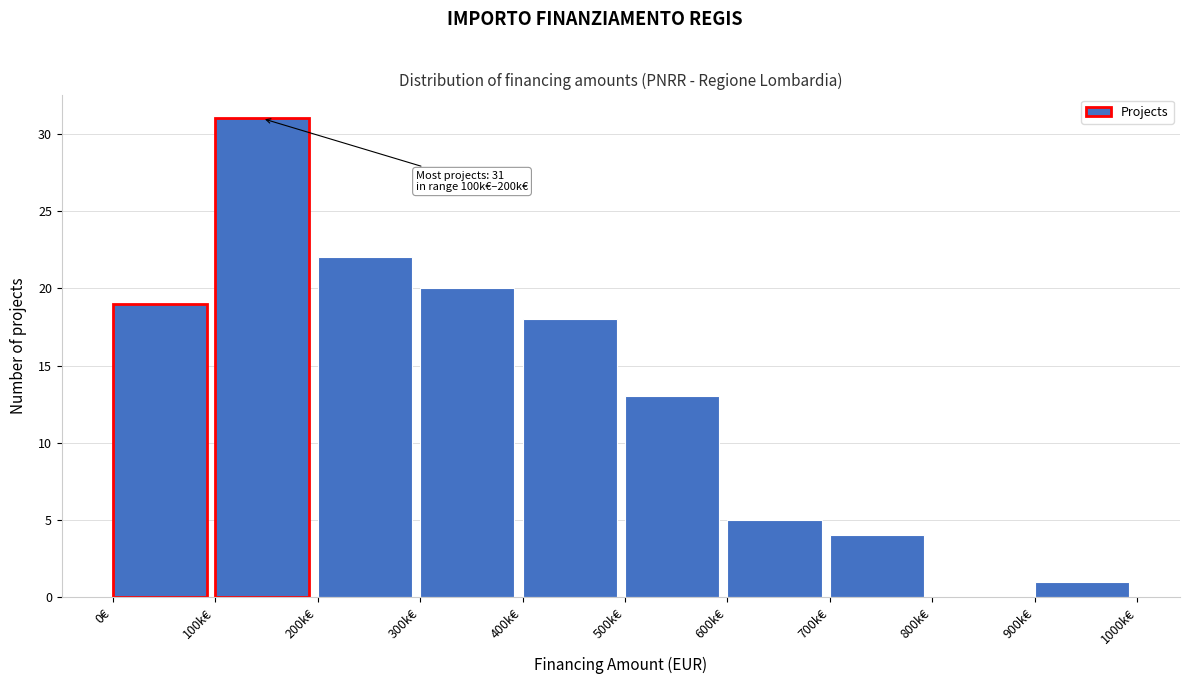

Reading left to right, transcribe all the data shown in this chart.

0€=19	100k€=31	200k€=22	300k€=20	400k€=18	500k€=13	600k€=5	700k€=4	800k€=0	900k€=1